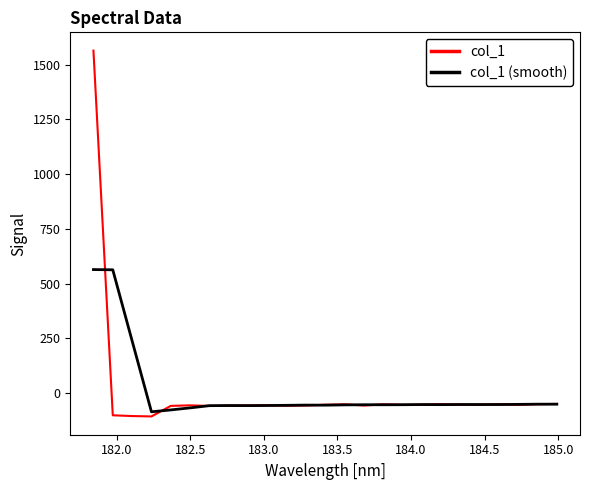

Which series has the widest spread of values?

col_1